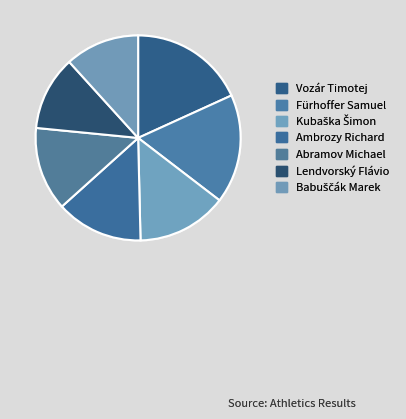

To the nearest percent, what percentage of the pie is Kubaška Šimon?

14%